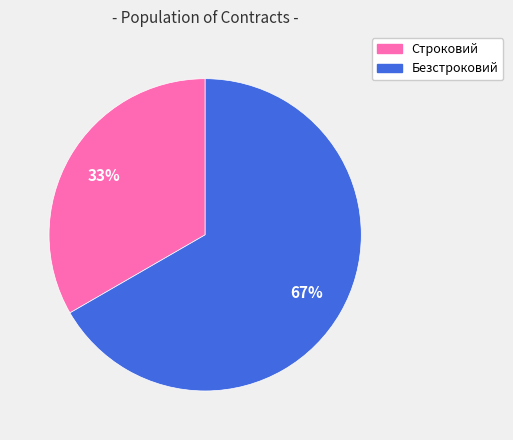

What percentage is the Строковий slice, to the nearest percent?

33%